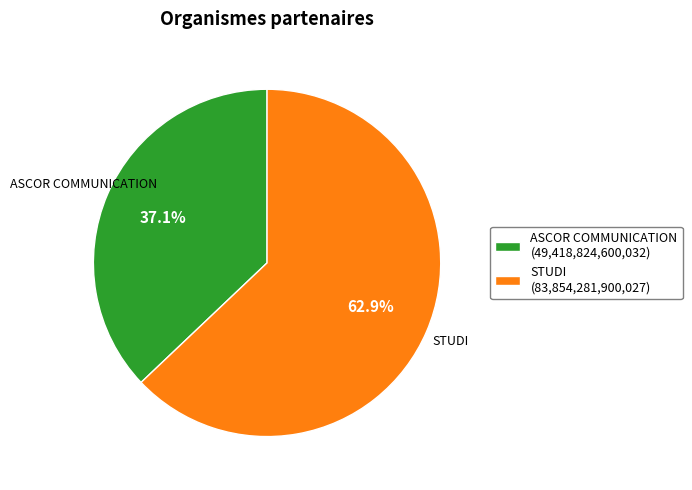

How much of the chart is everything except STUDI?

37.1%